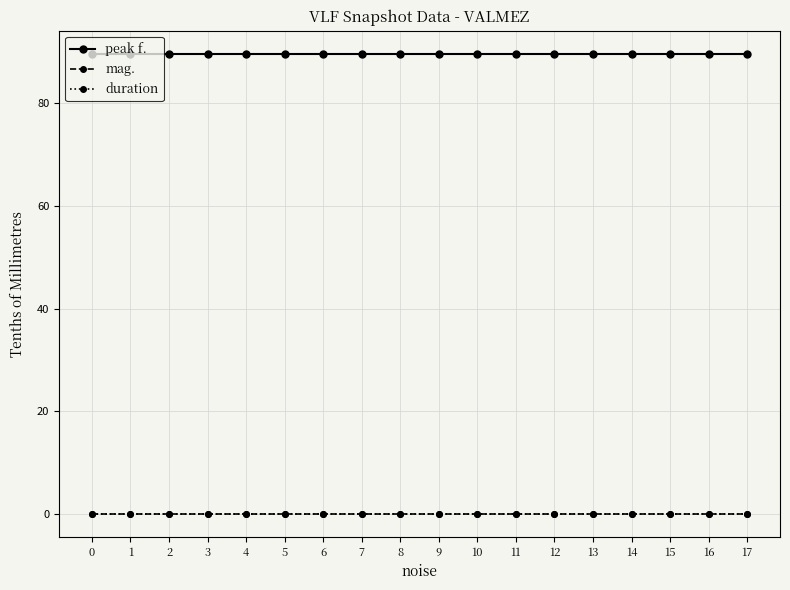

How many lines are shown in the chart?

3